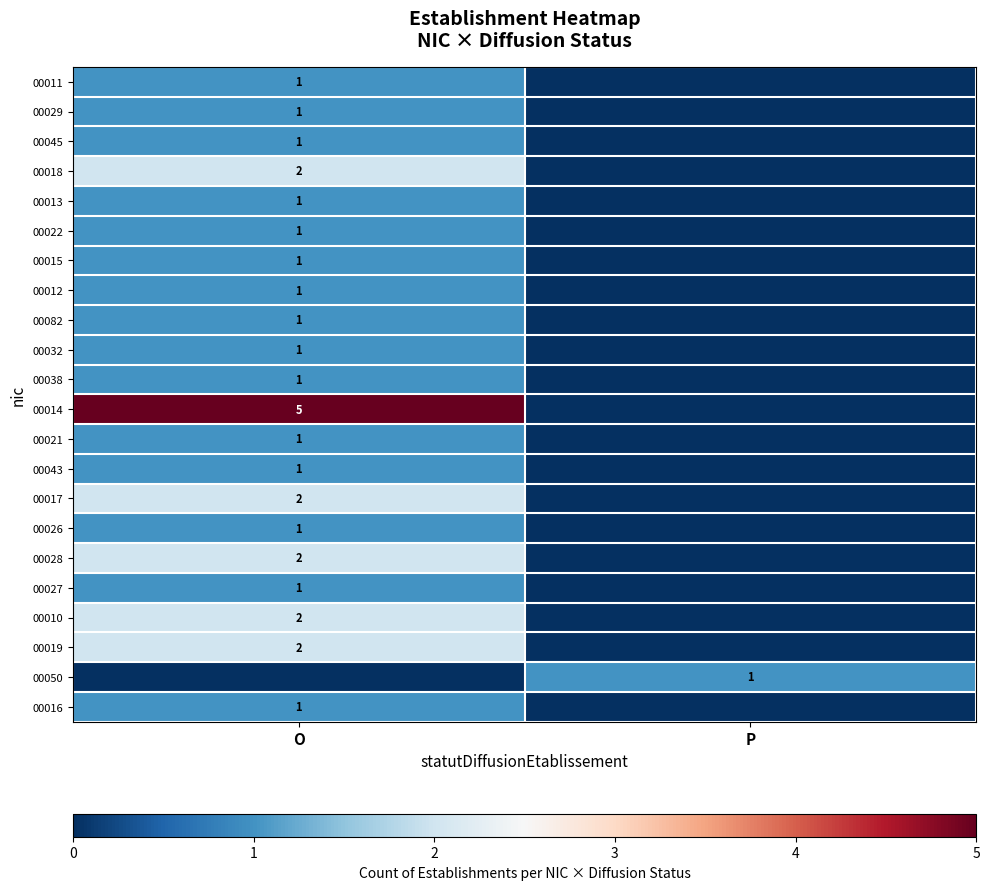

The value of 00019 at O is 2. True or false?

True